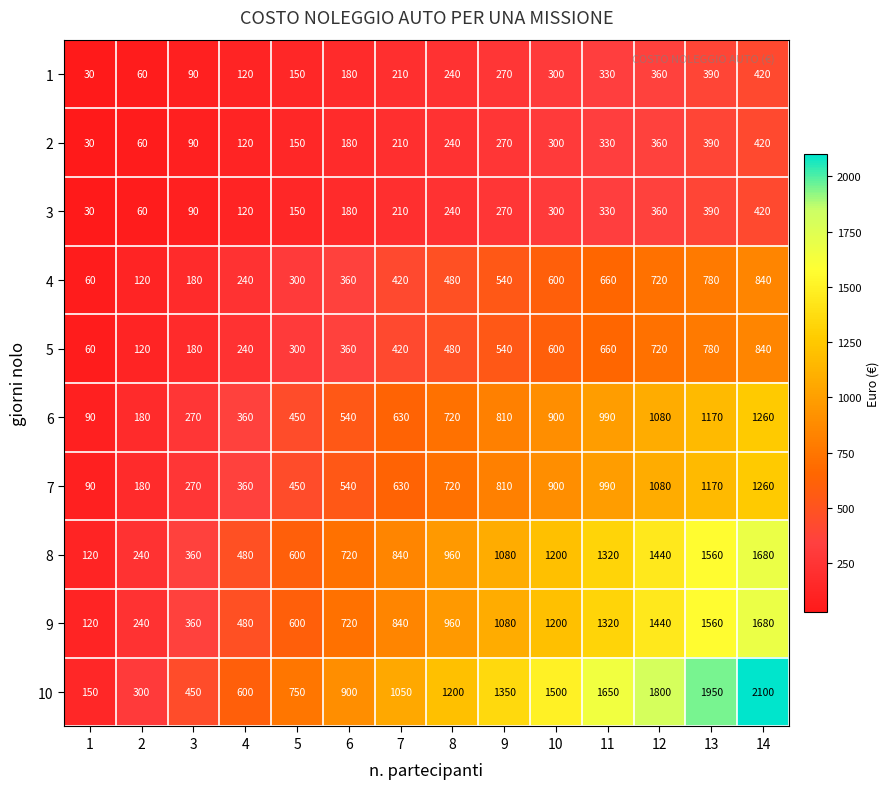

Where is 8 nearest to the value 900?

7